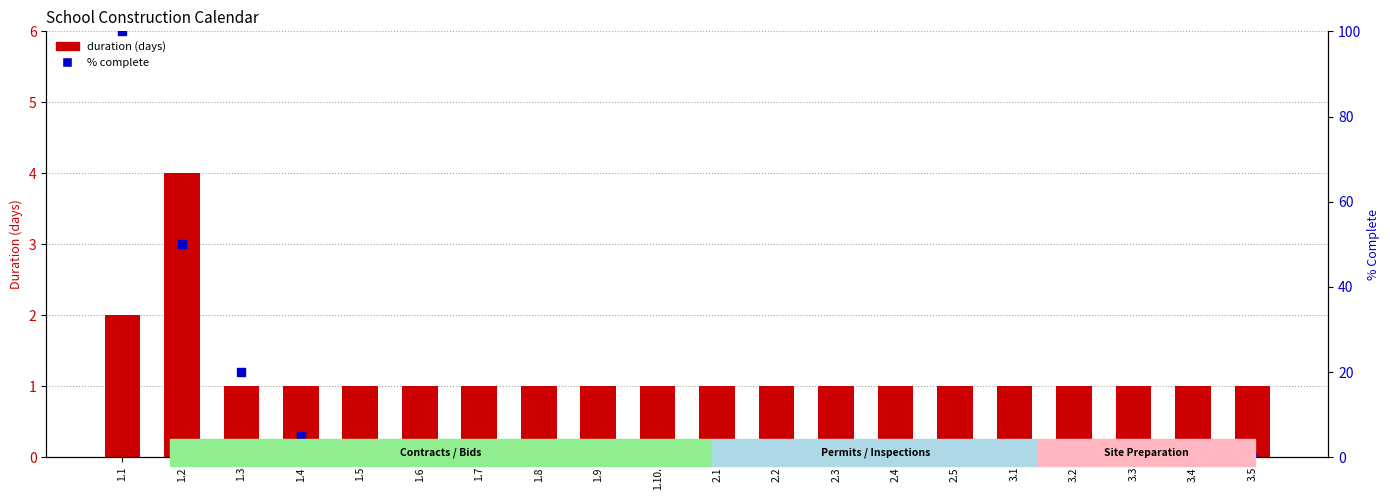

Which series reaches the minimum Y coordinate?

% complete